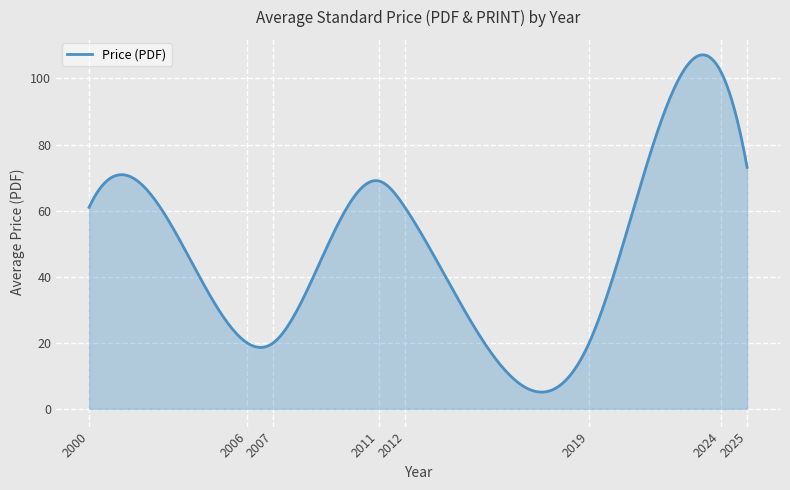

What is the smallest value displayed?

5.1